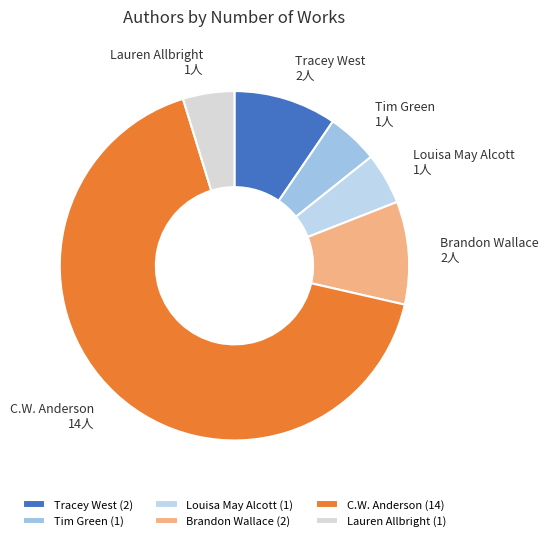

Does C.W. Anderson account for over 50% of the chart?

Yes